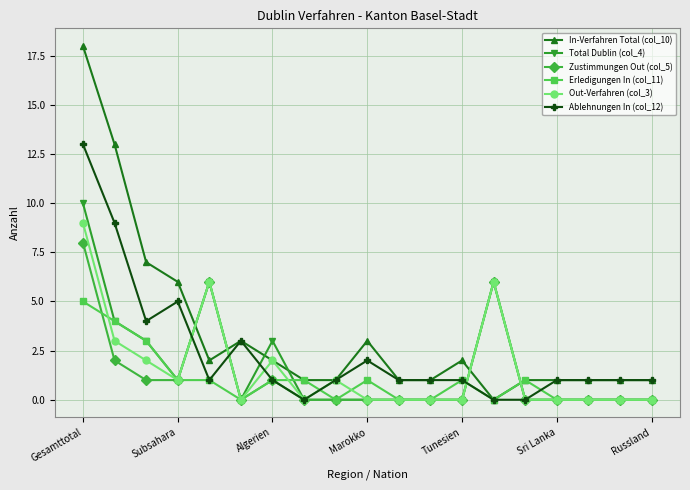

List the series in order of their peak value, lowest first.

Erledigungen In (col_11), Zustimmungen Out (col_5), Out-Verfahren (col_3), Total Dublin (col_4), Ablehnungen In (col_12), In-Verfahren Total (col_10)